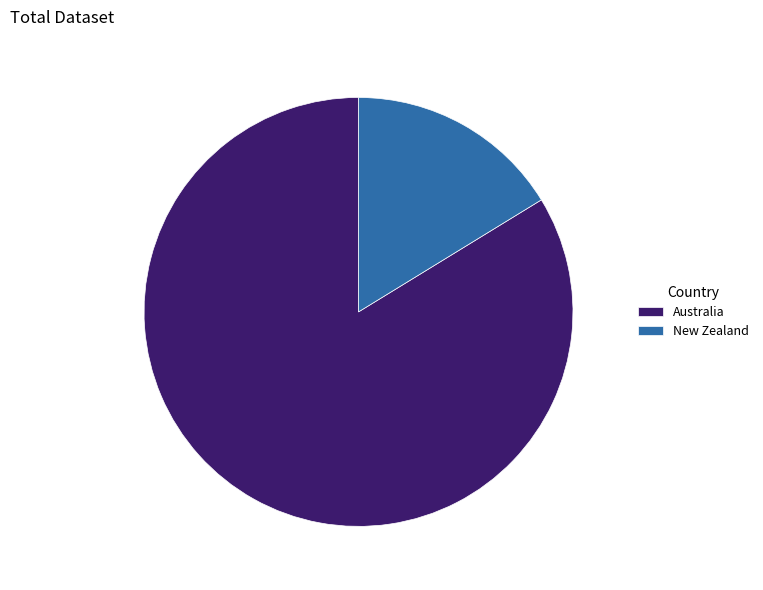

Which has a higher value, Australia or New Zealand?

Australia